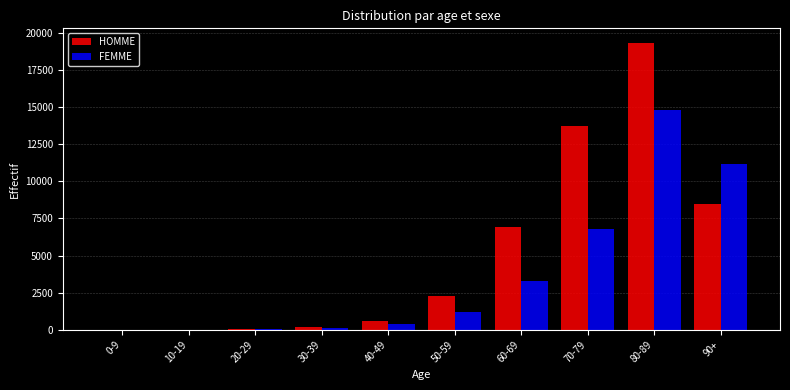

Is the value of HOMME at 70-79 greater than the value of FEMME at 60-69?

Yes